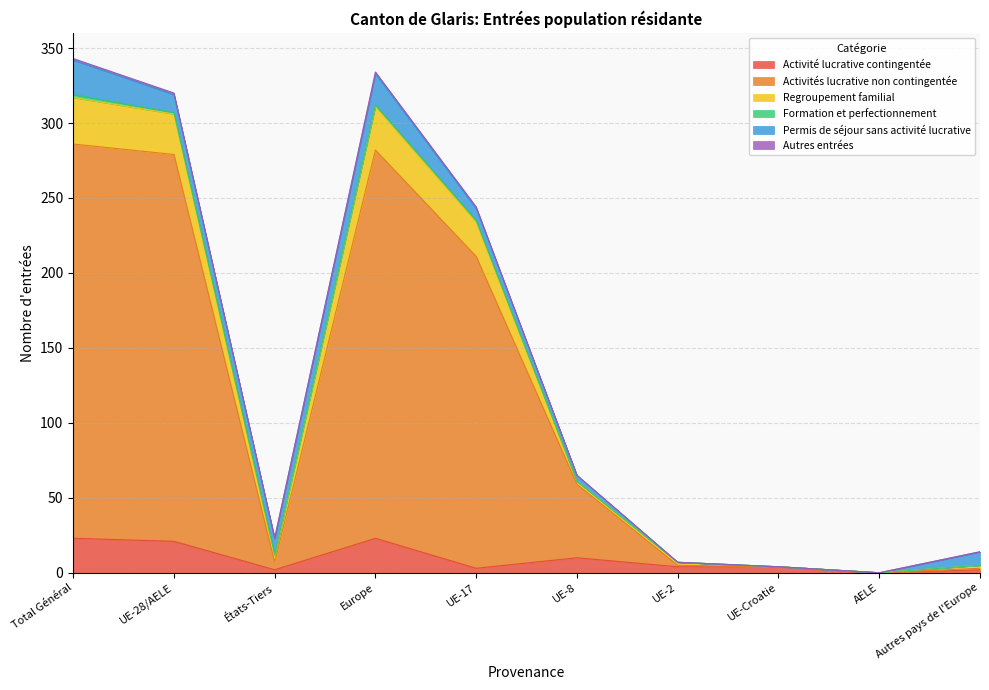

At which category does Activité lucrative contingentée reach its first local valley?

États-Tiers